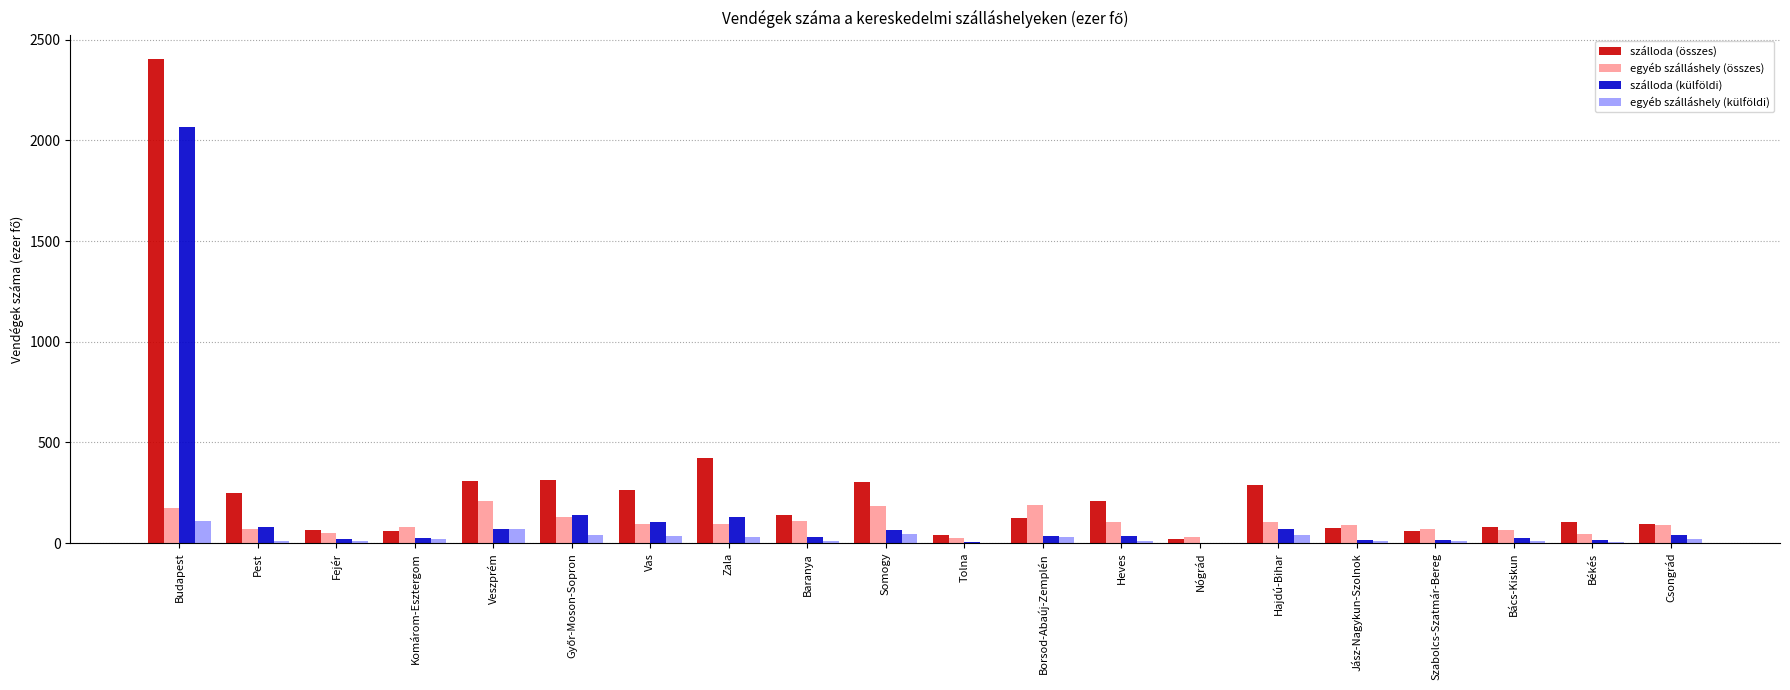

Is the value of egyéb szálláshely (külföldi) at Fejér greater than the value of egyéb szálláshely (összes) at Borsod-Abaúj-Zemplén?

No